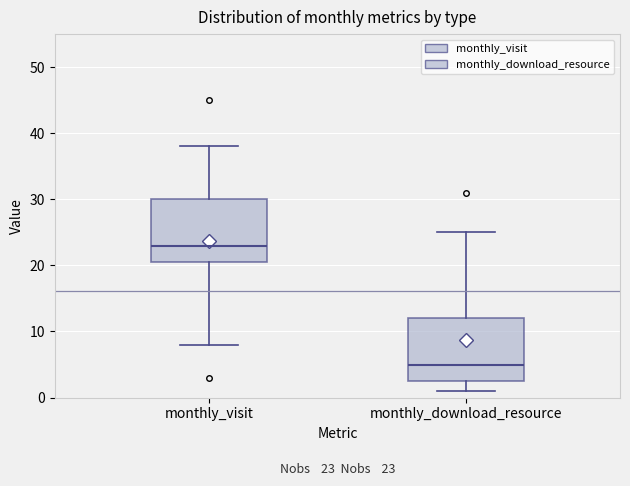

Which box's median line is the highest?

monthly_visit